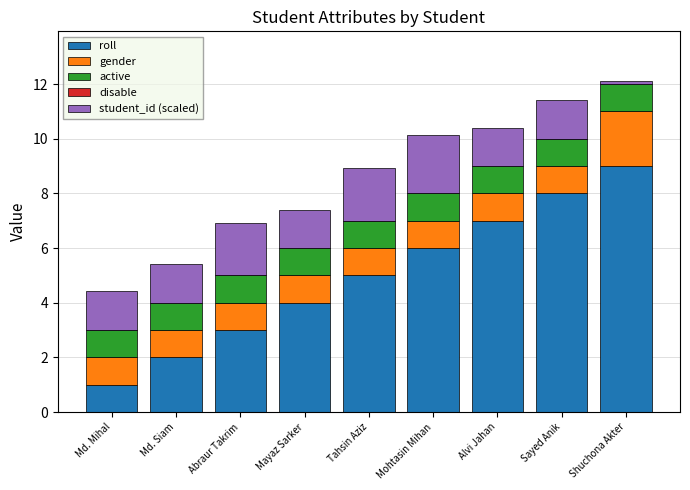

What is the difference between the maximum and minimum values in the roll series?

8.0